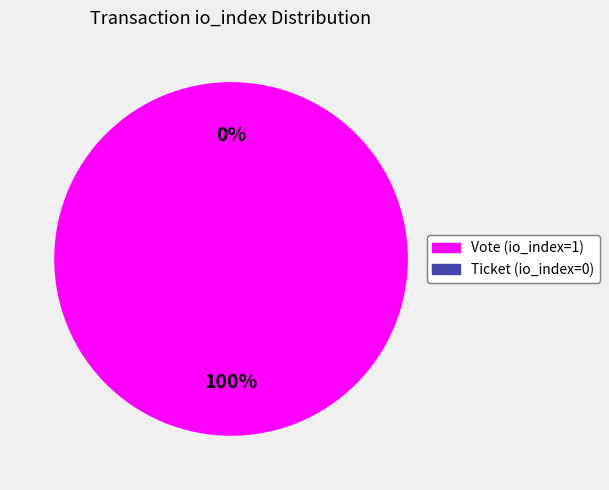

How many segments does this pie chart have?

2